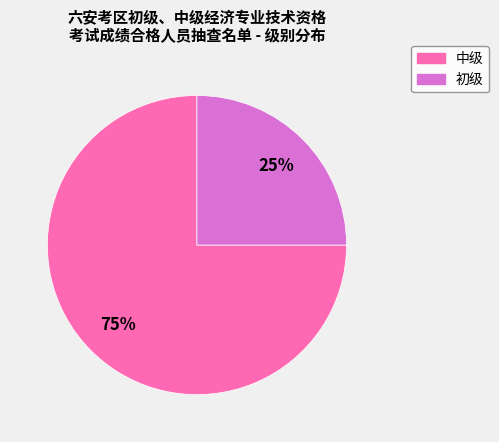

What is the smallest slice in the pie chart?

初级